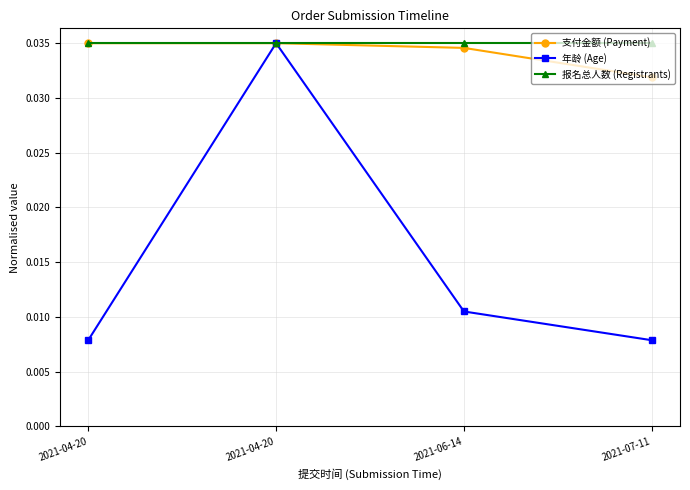

Count the number of categories in the chart.

4